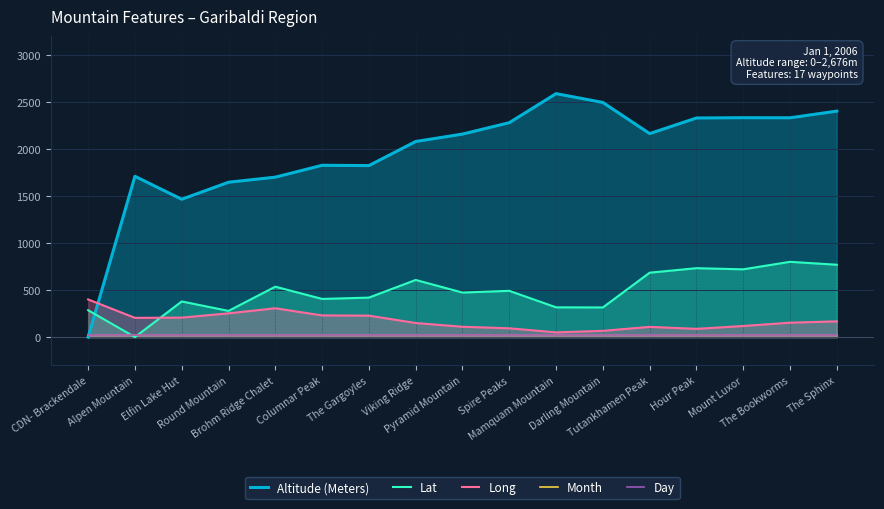

What is the value of the Day point at the 3rd from the left?

25.0